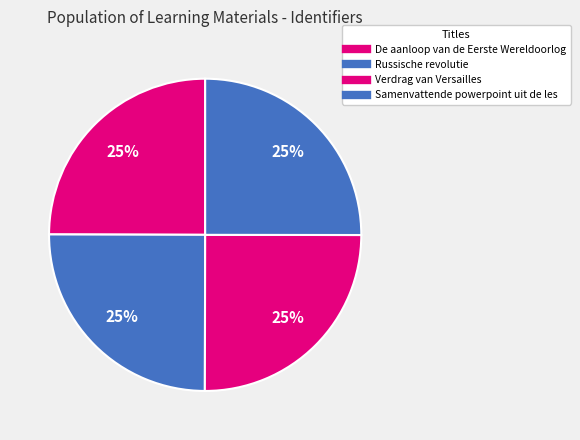

How many slices are in this pie chart?

4